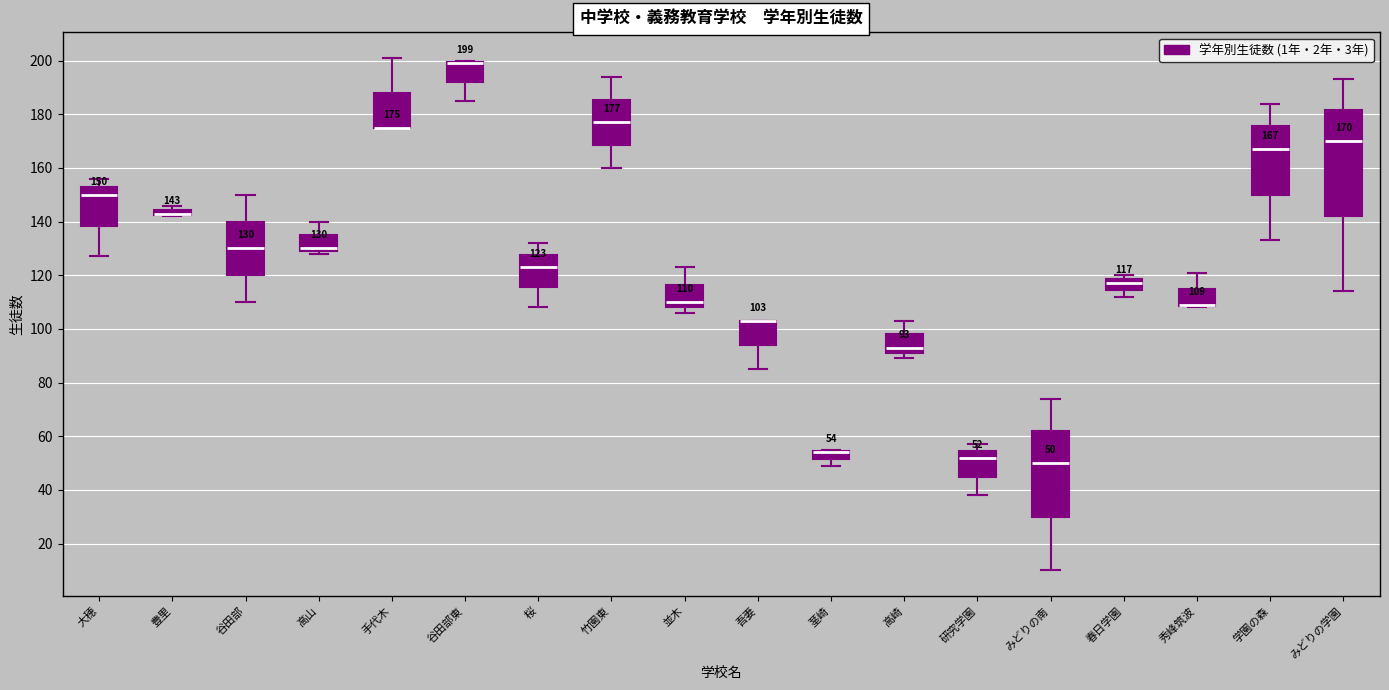

Comparing the boxes themselves (not the whiskers), which one is the tallest?

みどりの学園